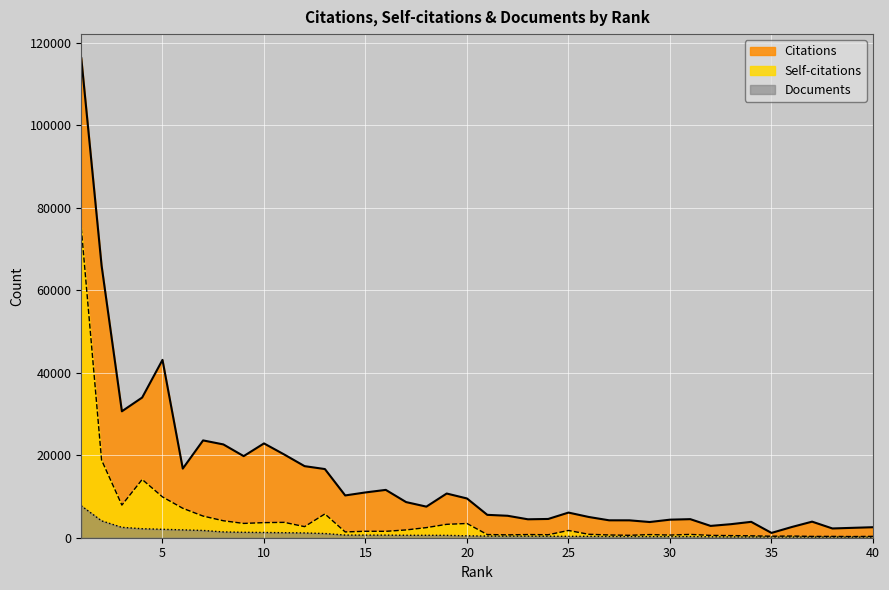

Reading right to left, what are all the values shown in this chart?

Citations: 2548	2399	2247	3898	2599	1167	3852	3284	2867	4503	4379	3809	4218	4224	5031	6099	4550	4470	5326	5550	9520	10723	7541	8645	11604	10986	10257	16658	17362	20180	22877	19796	22631	23608	16769	43140	34009	30666	66016	116350
Self-citations: 330	282	322	318	404	363	461	515	564	807	643	760	586	666	831	1758	722	770	696	769	3453	3250	2452	1891	1553	1566	1405	5770	2688	3727	3661	3468	4115	5251	7142	9904	14138	7918	18846	75095
Documents: 155	159	166	168	172	181	191	196	220	276	276	280	296	297	334	334	363	382	384	402	460	576	590	591	631	632	643	1019	1161	1217	1272	1318	1407	1763	1905	2043	2185	2518	4093	7742